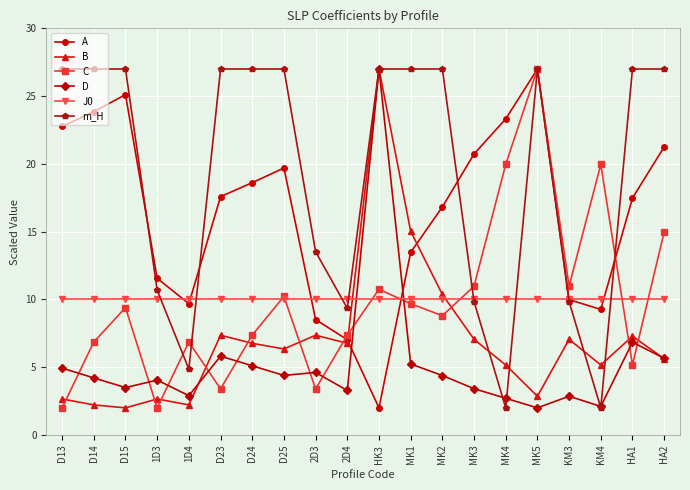

How many interior local valleys does the A series have?

3